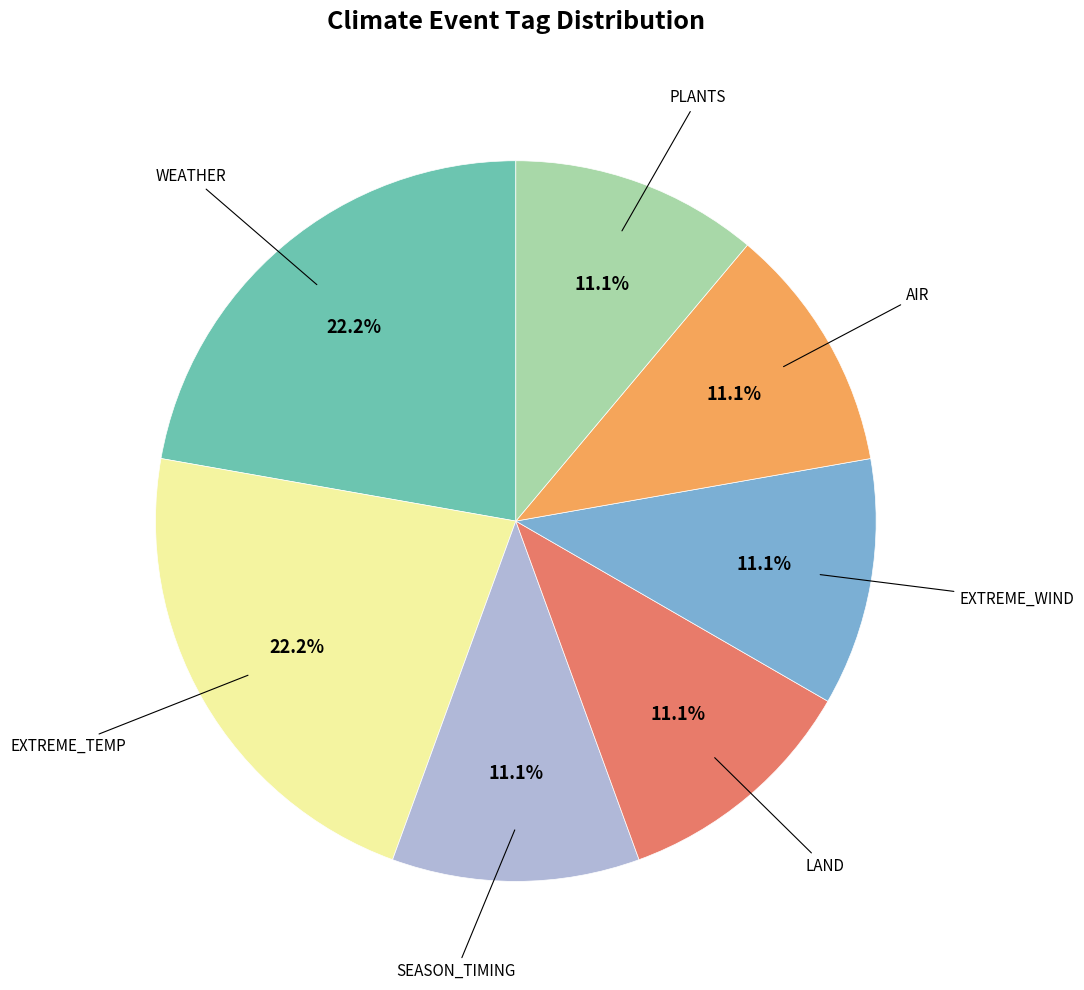

Is there a majority slice in this chart?

No